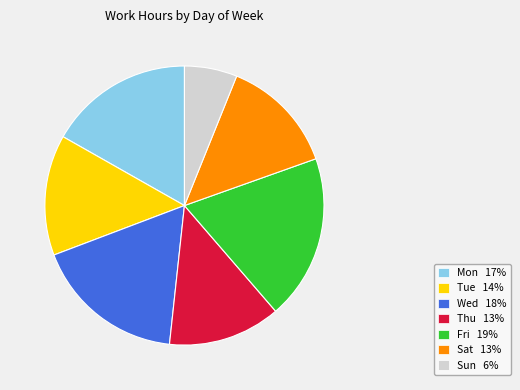

Is there a majority slice in this chart?

No